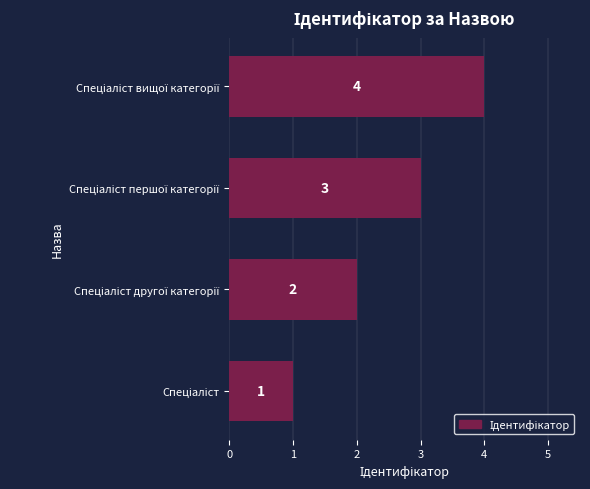

What is the smallest value displayed?

1